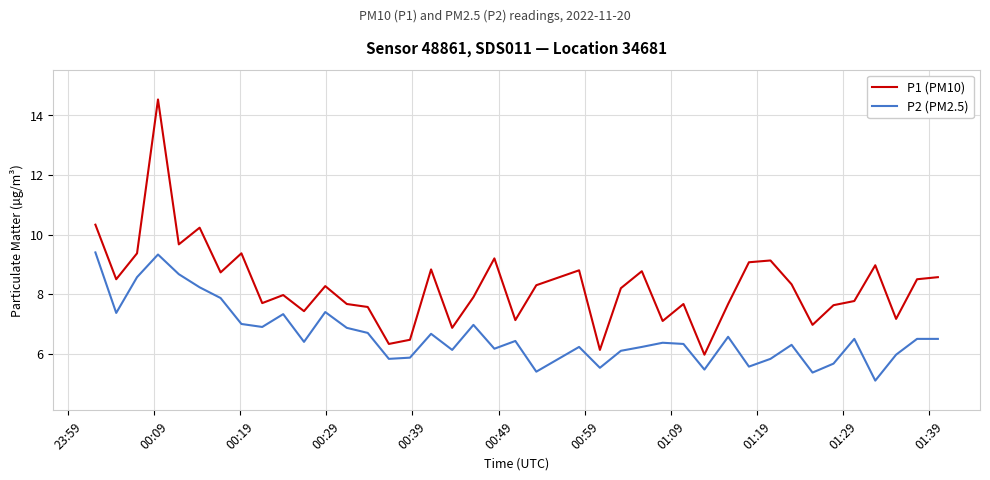

True or false: P1 (PM10) and P2 (PM2.5) cross at least once.

False